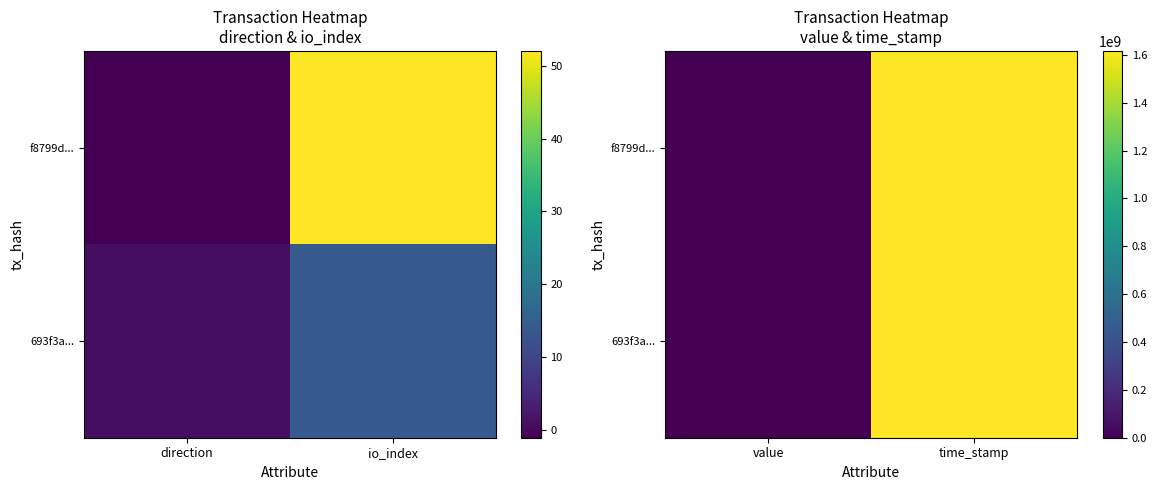

The value of 693f3a... at time_stamp is 2109987941.4. True or false?

False